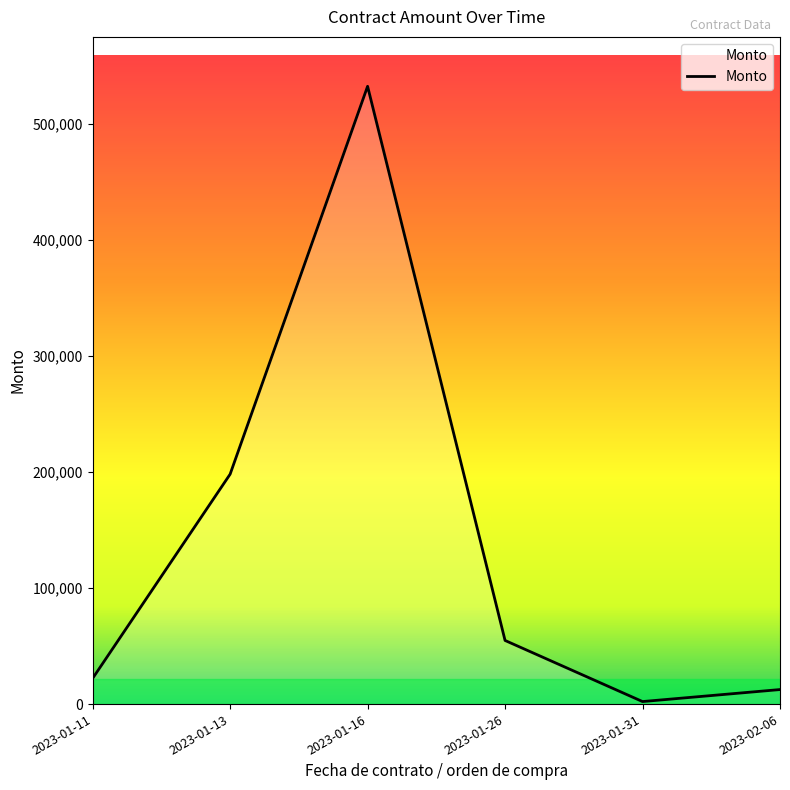

At which label is the value closest to 267115?

2023-01-13